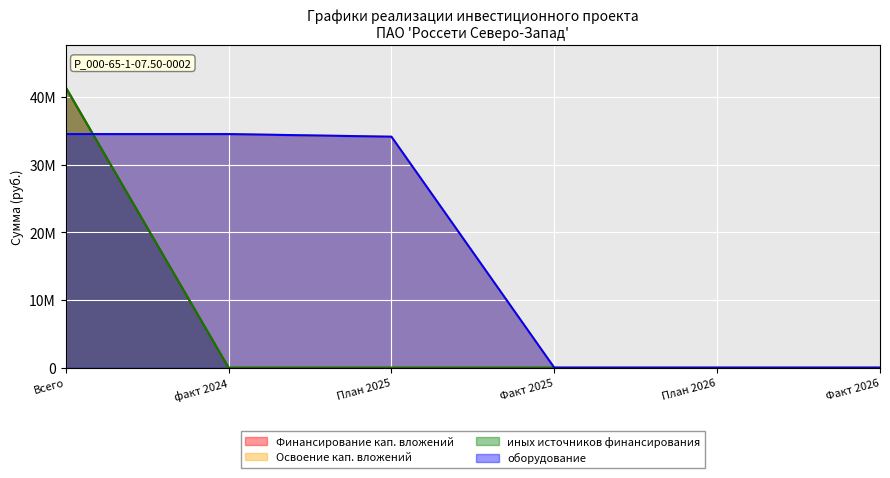

At which label does иных источников финансирования reach its minimum?

факт 2024